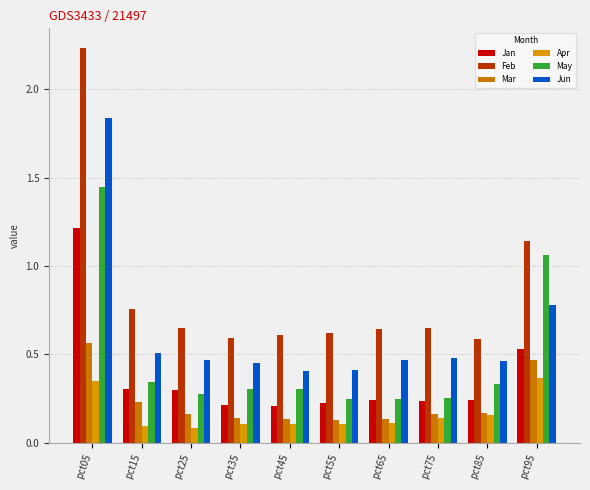

Reading left to right, transcribe all the data shown in this chart.

Jan: pct05=1.2	pct15=0.3	pct25=0.3	pct35=0.2	pct45=0.2	pct55=0.2	pct65=0.2	pct75=0.2	pct85=0.2	pct95=0.5
Feb: pct05=2.2	pct15=0.8	pct25=0.7	pct35=0.6	pct45=0.6	pct55=0.6	pct65=0.6	pct75=0.6	pct85=0.6	pct95=1.1
Mar: pct05=0.6	pct15=0.2	pct25=0.2	pct35=0.1	pct45=0.1	pct55=0.1	pct65=0.1	pct75=0.2	pct85=0.2	pct95=0.5
Apr: pct05=0.4	pct15=0.1	pct25=0.1	pct35=0.1	pct45=0.1	pct55=0.1	pct65=0.1	pct75=0.1	pct85=0.2	pct95=0.4
May: pct05=1.4	pct15=0.3	pct25=0.3	pct35=0.3	pct45=0.3	pct55=0.3	pct65=0.2	pct75=0.3	pct85=0.3	pct95=1.1
Jun: pct05=1.8	pct15=0.5	pct25=0.5	pct35=0.5	pct45=0.4	pct55=0.4	pct65=0.5	pct75=0.5	pct85=0.5	pct95=0.8